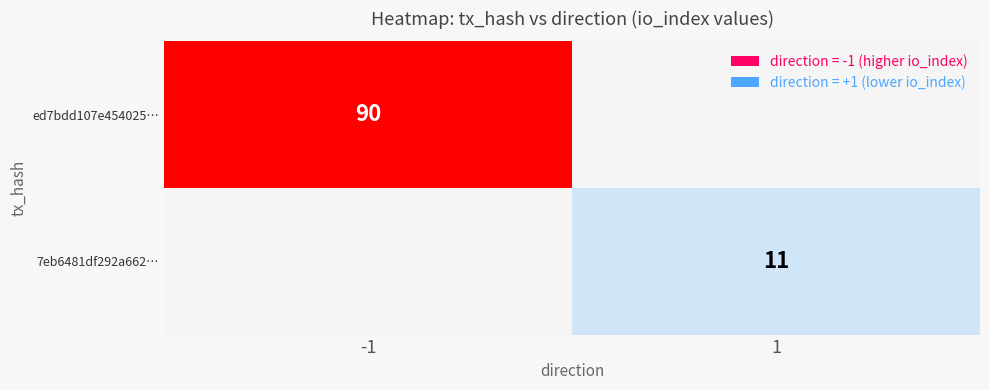

At how many categories does at least one series exceed 56?

1